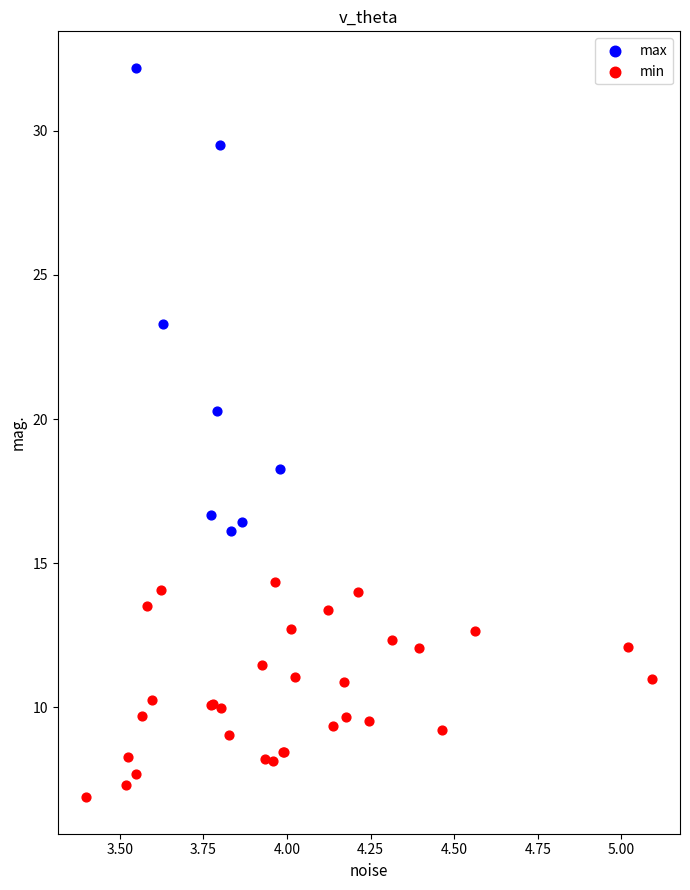

Which series has the largest Y range (max minus min)?

max